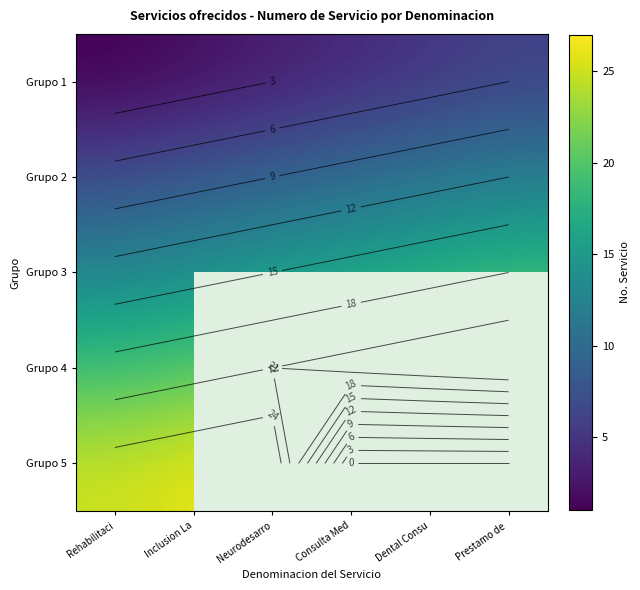

Rank the series at Neurodesarro from lowest to highest value.

Grupo 1, Grupo 2, Grupo 3, Grupo 4, Grupo 5